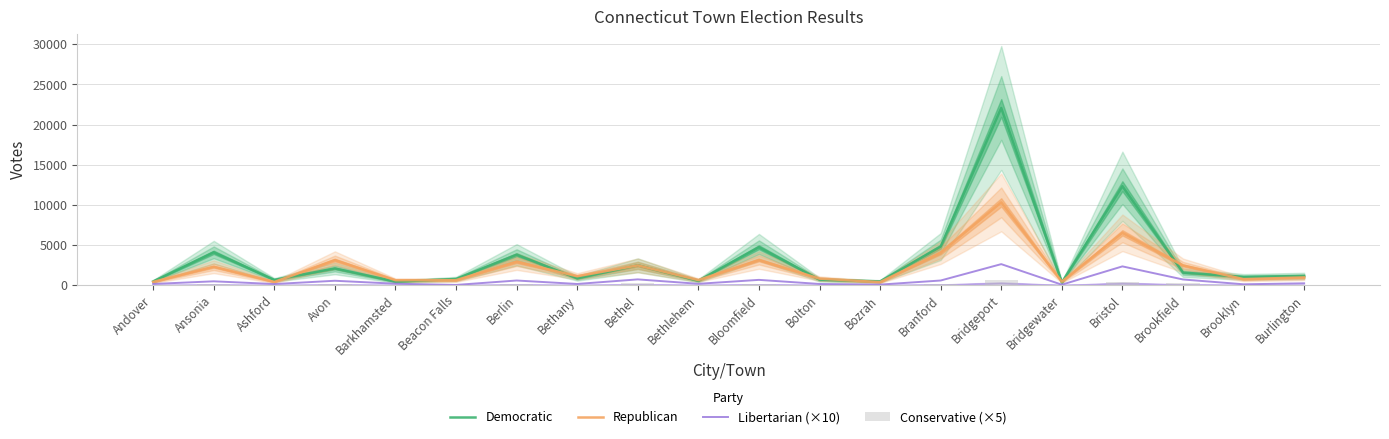

How many groups of bars are there?

20